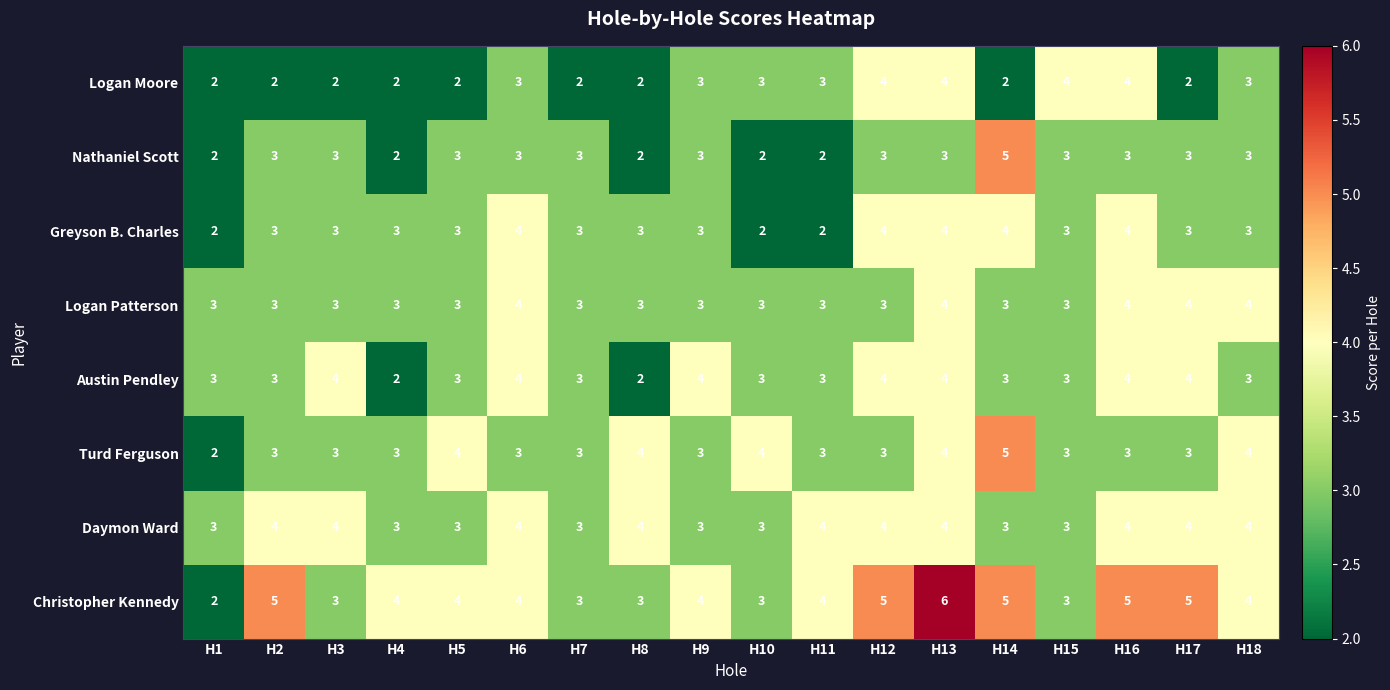

Is it true that Nathaniel Scott equals 3 at H2?

True